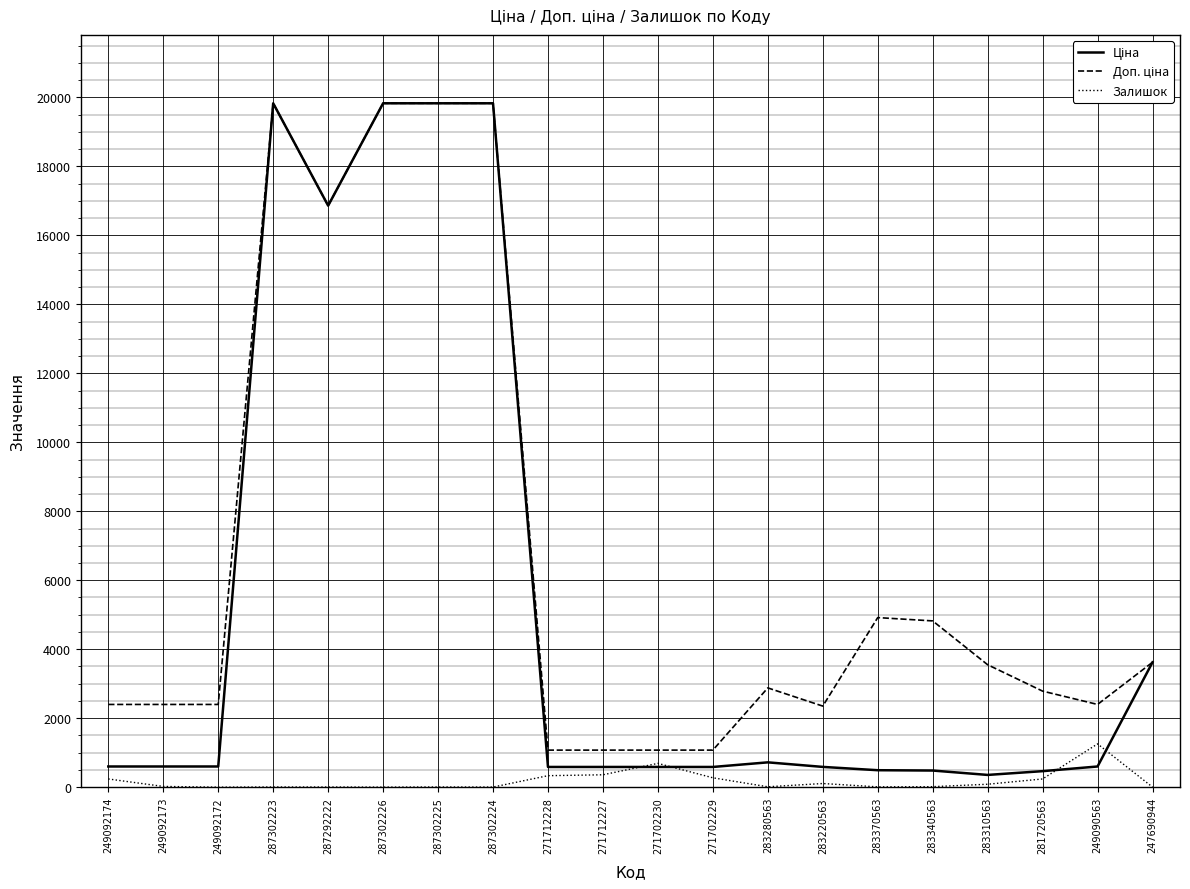

What is the maximum value shown in the chart?

19831.1